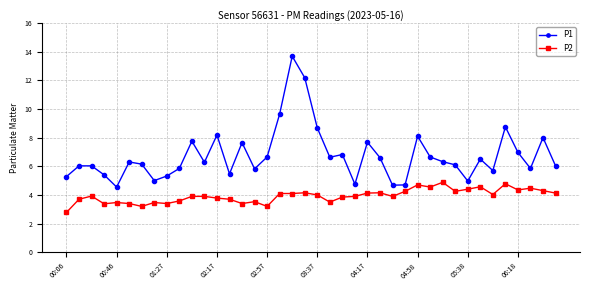

List the series in order of their overall mean, lowest first.

P2, P1